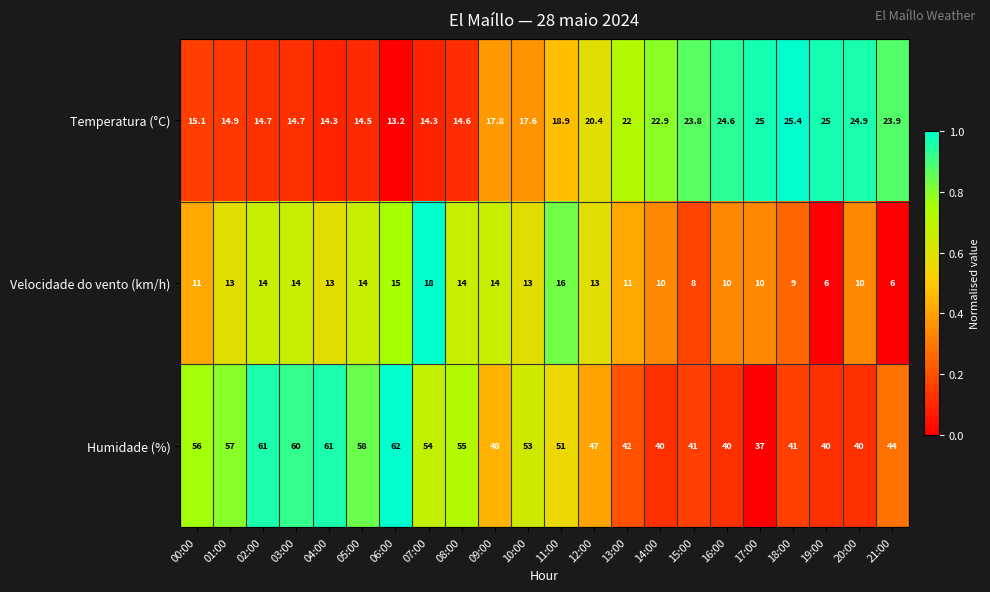

How many series are shown in this chart?

3